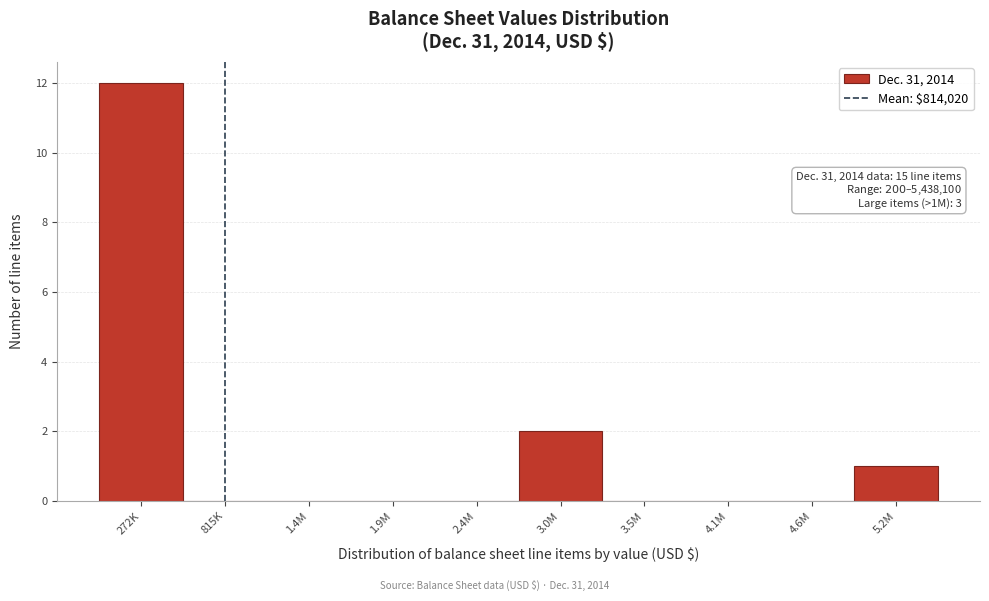

Reading right to left, list all the values displayed in this chart.

5.2M=1	4.6M=0	4.1M=0	3.5M=0	3.0M=2	2.4M=0	1.9M=0	1.4M=0	815K=0	272K=12